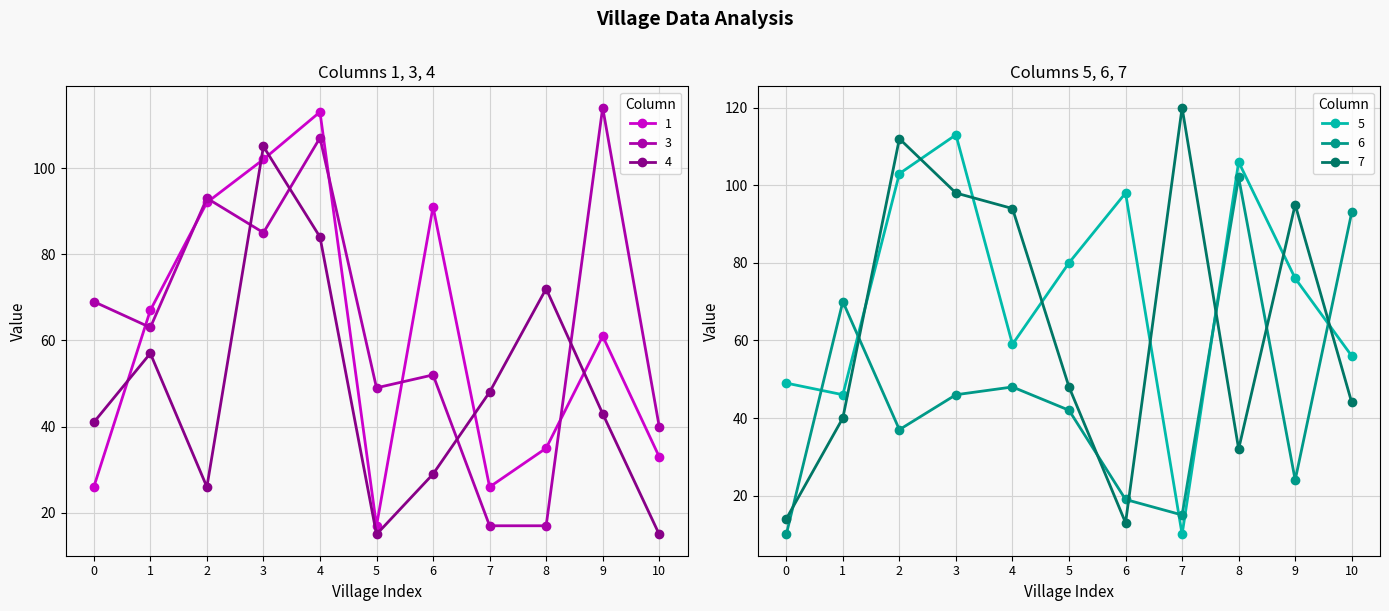

How many data points in 7 are less than 48?

5